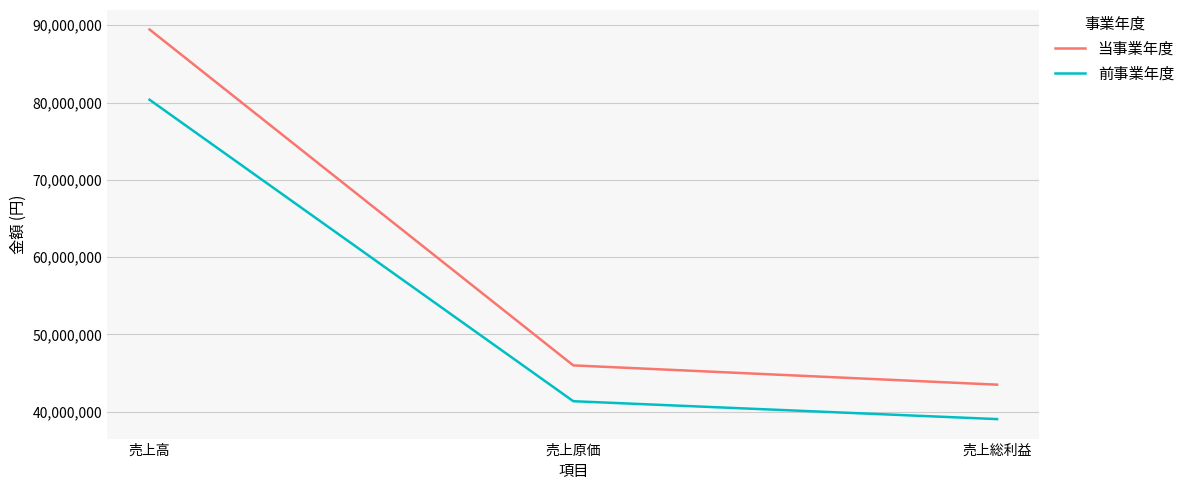

Reading left to right, extract all data points from this chart.

当事業年度: 売上高=89456300	売上原価=45975766	売上総利益=43480534
前事業年度: 売上高=80363575	売上原価=41339573	売上総利益=39024002